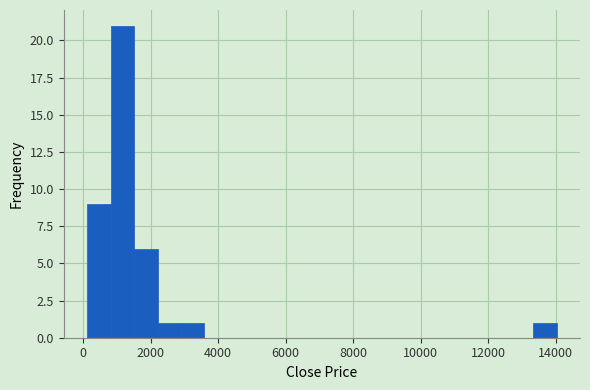

Around what value on the x-axis is the tallest bar? Give the approximate position of its centre, as read against the axis.

1200